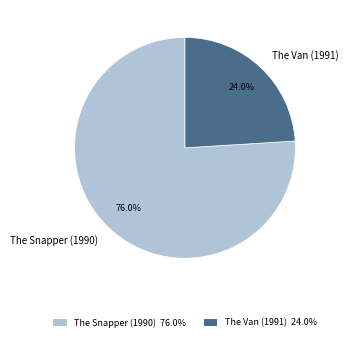

Does The Van (1991) account for over 50% of the chart?

No